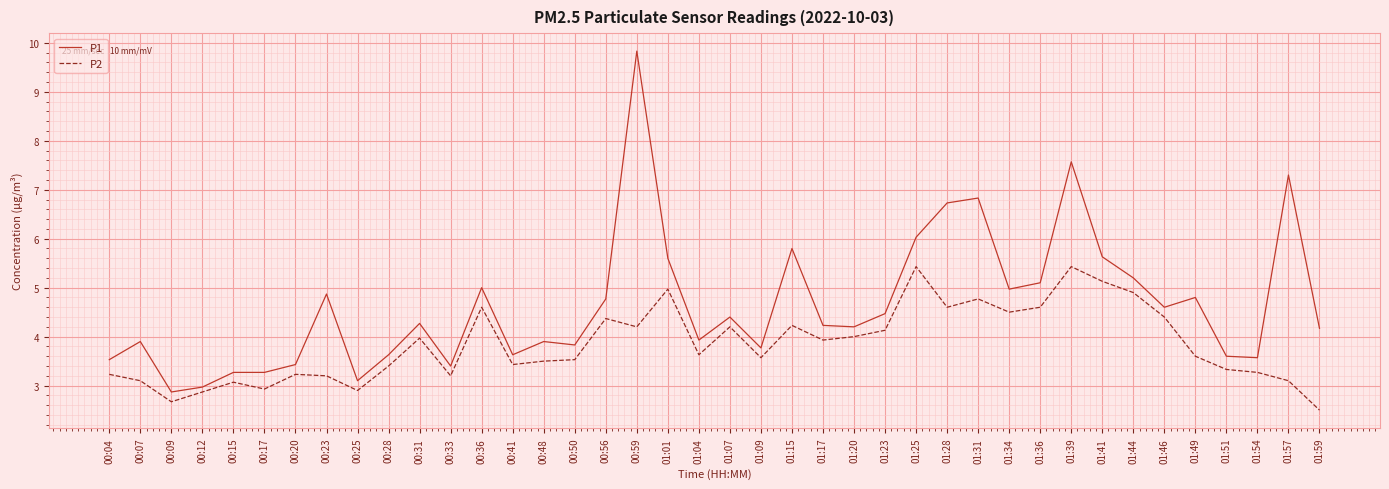

What is the difference between the maximum and minimum values in the P2 series?

2.9